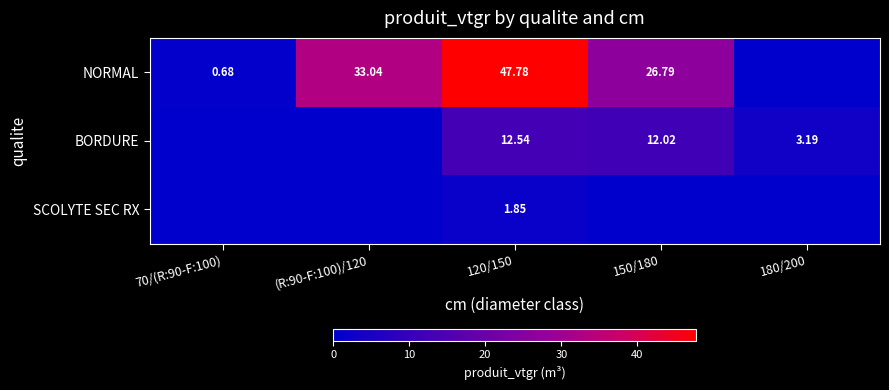

At which category is the sum across all series the highest?

120/150